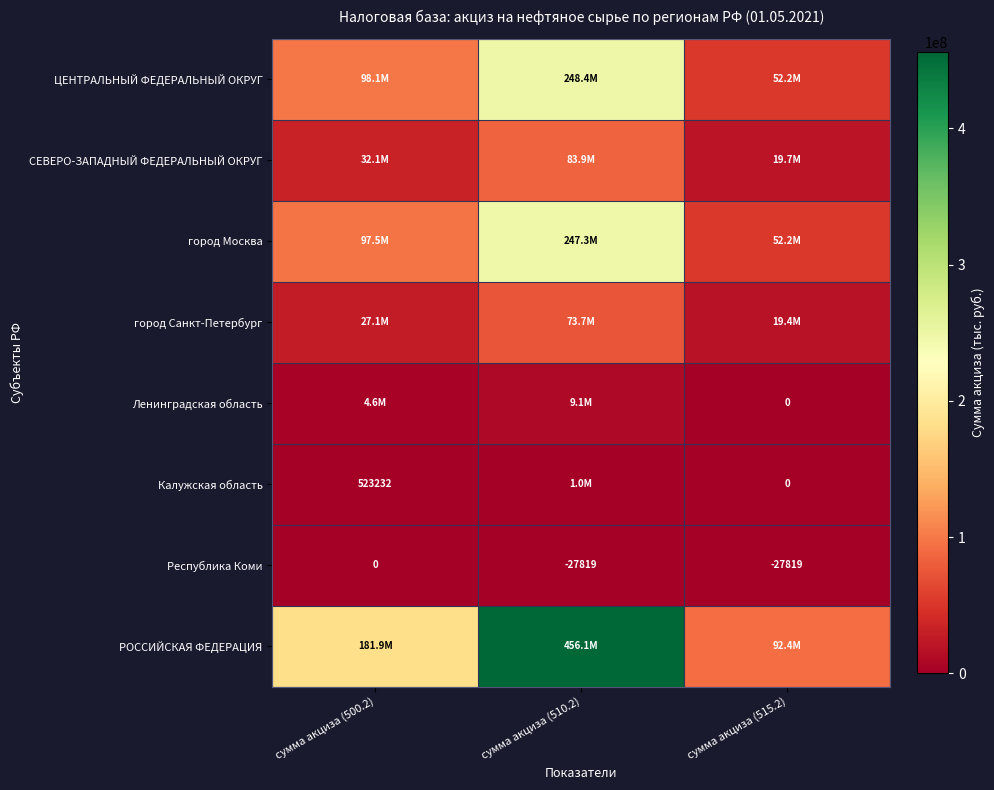

What is the total value across all series at сумма акциза (515.2)?

235977941